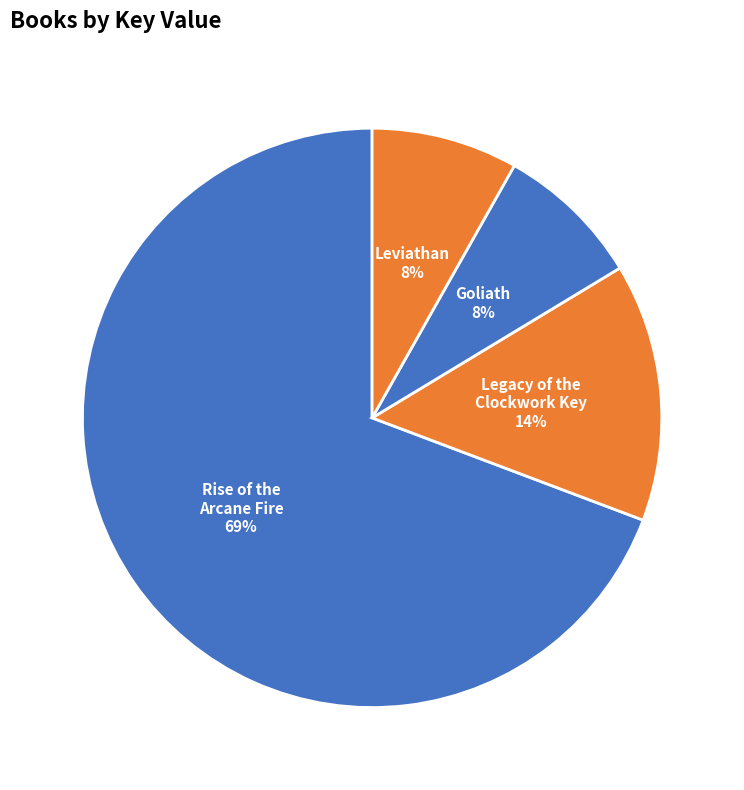

True or false: Goliath accounts for 8% of the total.

True